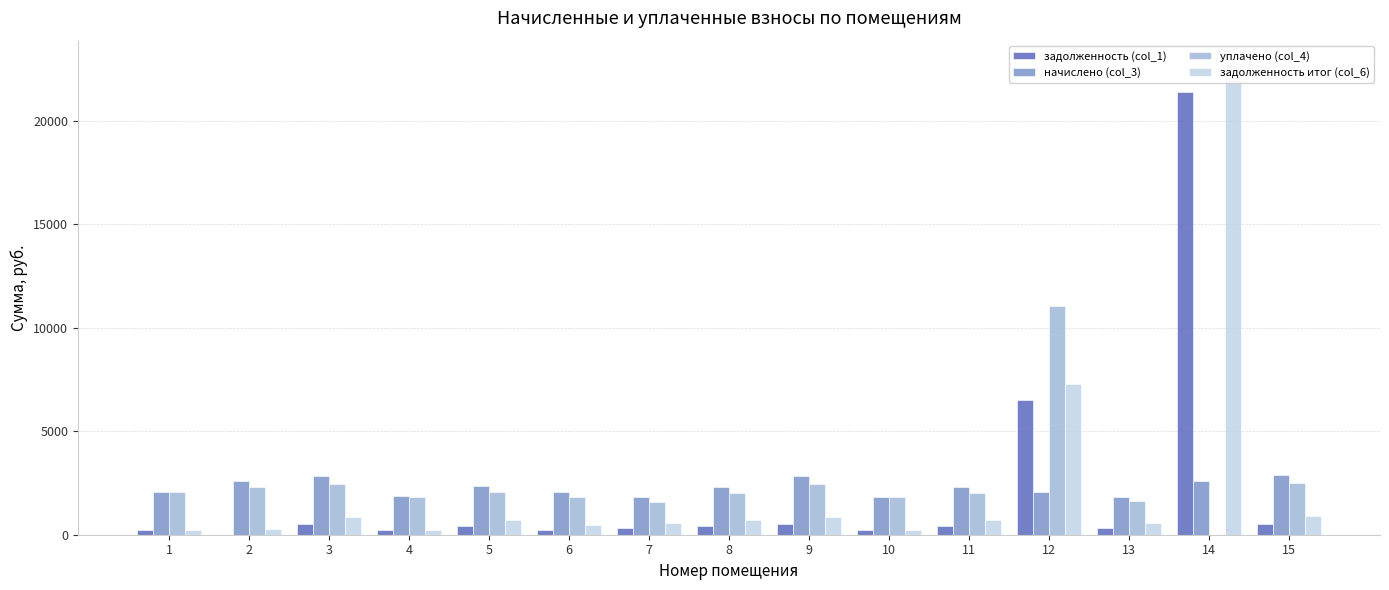

At which label does задолженность итог (col_6) first exceed 714?

3